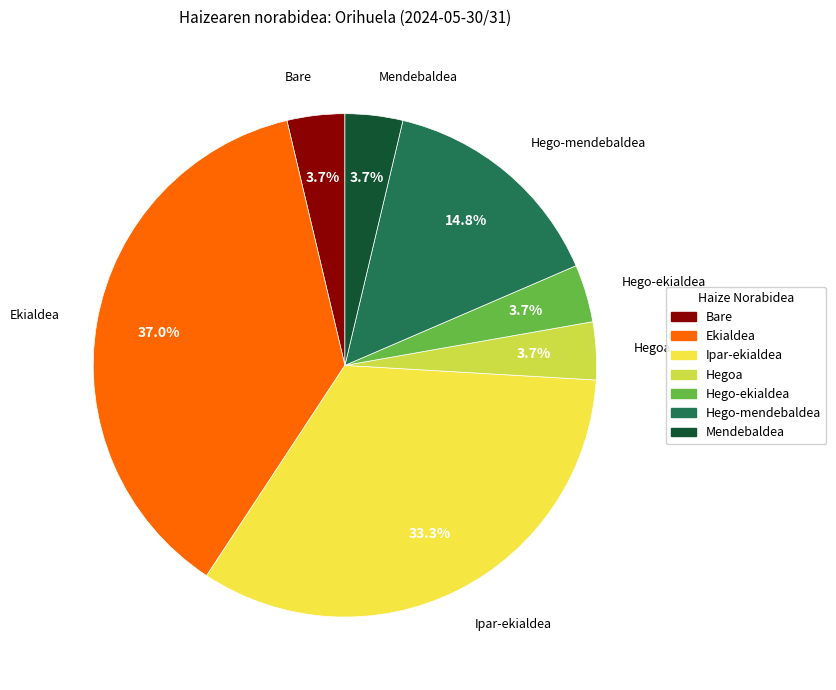

The Ipar-ekialdea slice represents 33% of the pie. True or false?

True